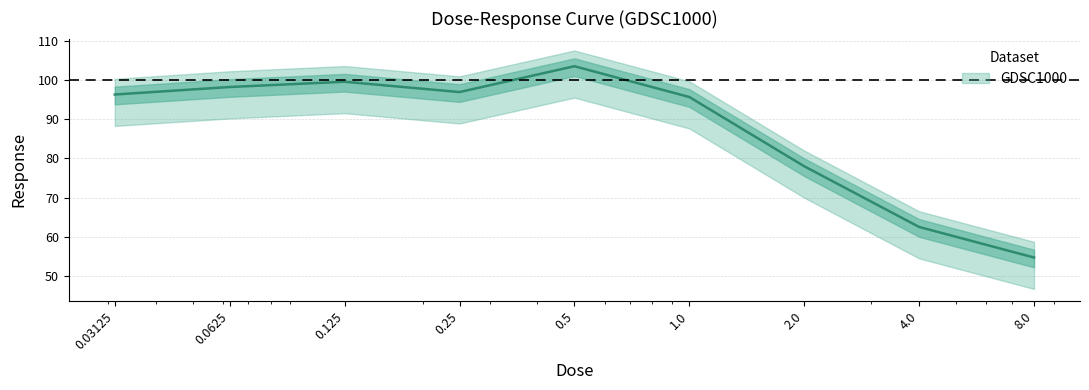

At which category does the chart reach its minimum across all series?

8.0